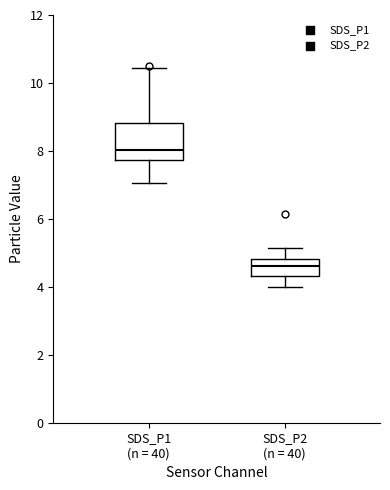

Comparing the boxes themselves (not the whiskers), which one is the tallest?

SDS_P1 (n = 40)